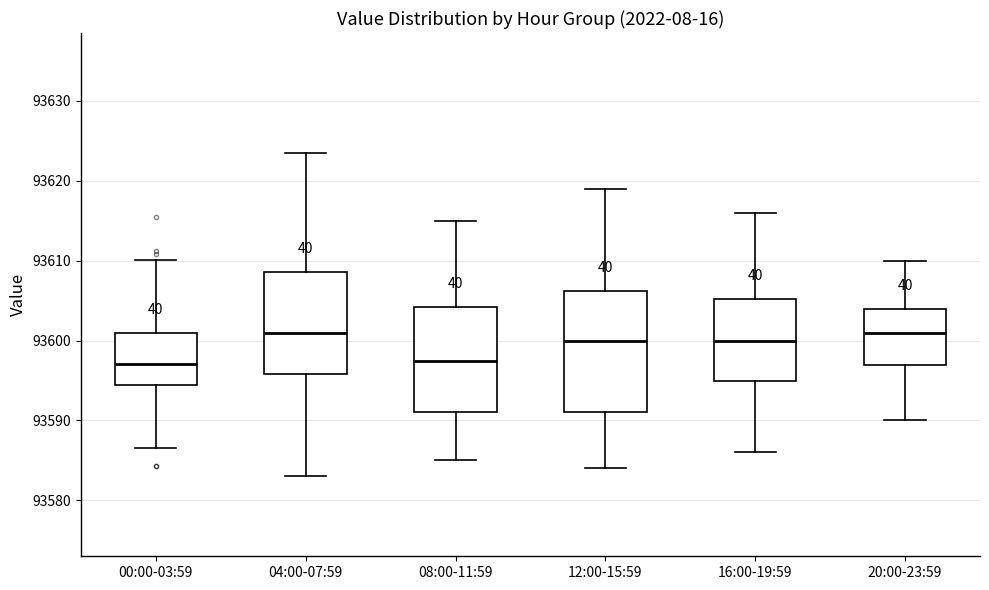

Reading left to right, transcribe this box plot: for each box, give where its median line is, the range the box spans, and where its two whiskers end, as read against the y-axis. The values are not printed on the chart, so give them approximately, as read against the axis.

00:00-03:59: median 93597, box 93594 to 93601, whiskers 93587 to 93610
04:00-07:59: median 93601, box 93596 to 93609, whiskers 93583 to 93624
08:00-11:59: median 93598, box 93591 to 93604, whiskers 93585 to 93615
12:00-15:59: median 93600, box 93591 to 93606, whiskers 93584 to 93619
16:00-19:59: median 93600, box 93595 to 93605, whiskers 93586 to 93616
20:00-23:59: median 93601, box 93597 to 93604, whiskers 93590 to 93610